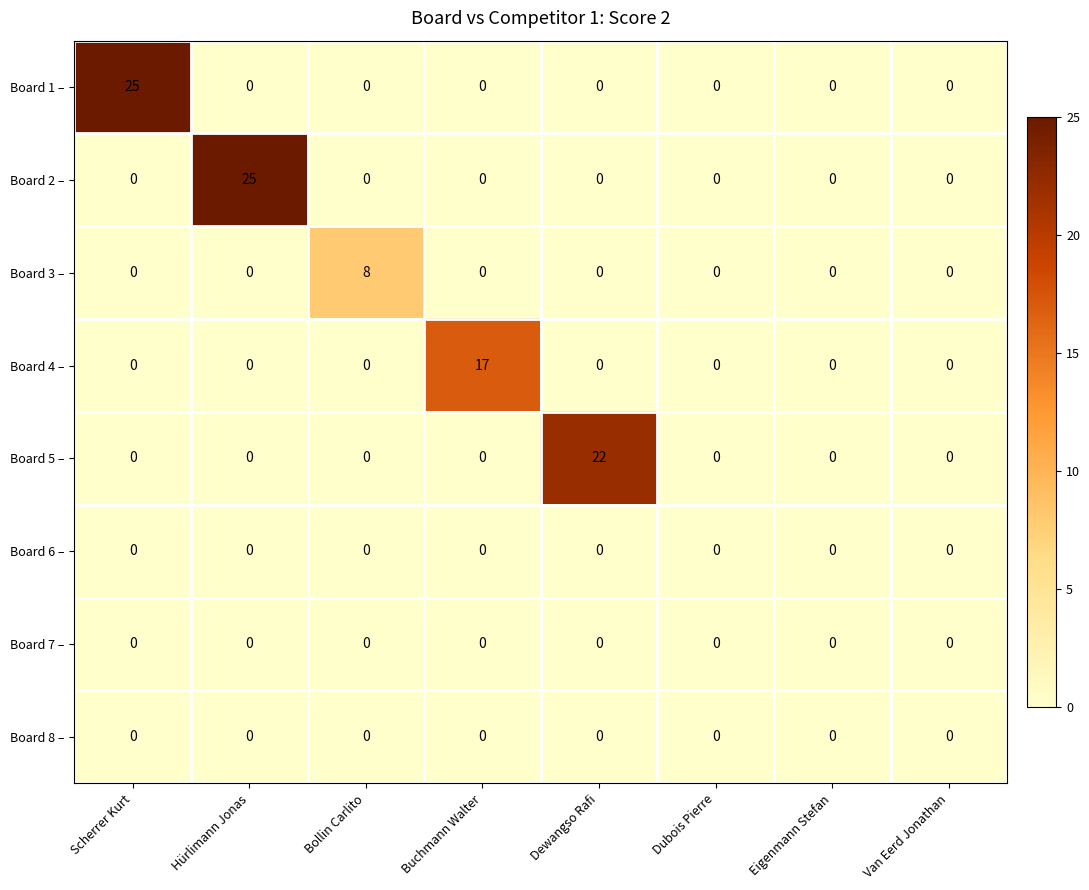

Which series changed the most between Dewangso Rafi and Eigenmann Stefan?

Board 5 –